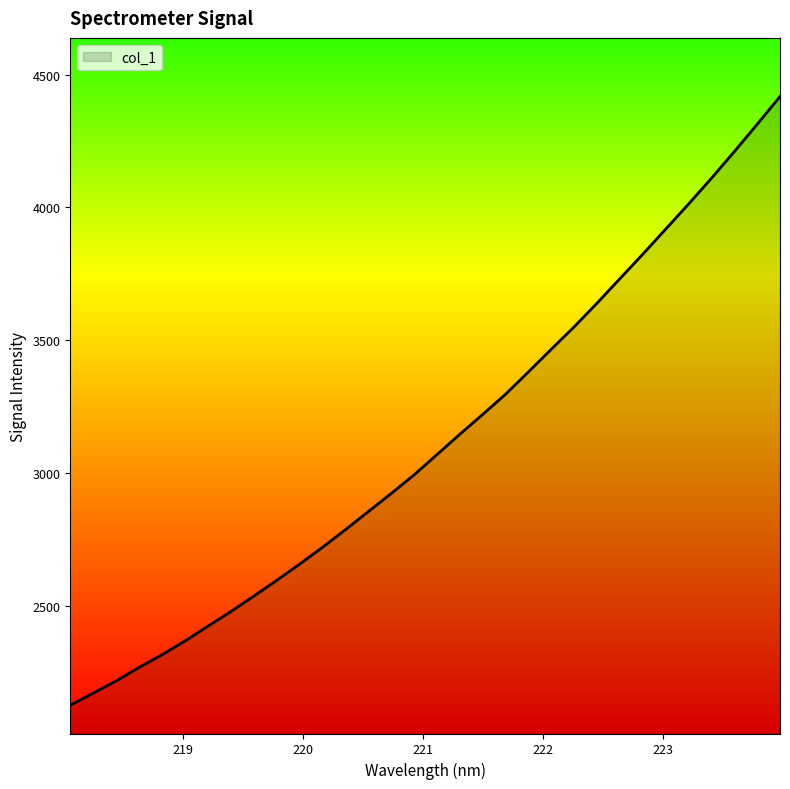

What is the difference between the maximum and minimum values?

2290.9